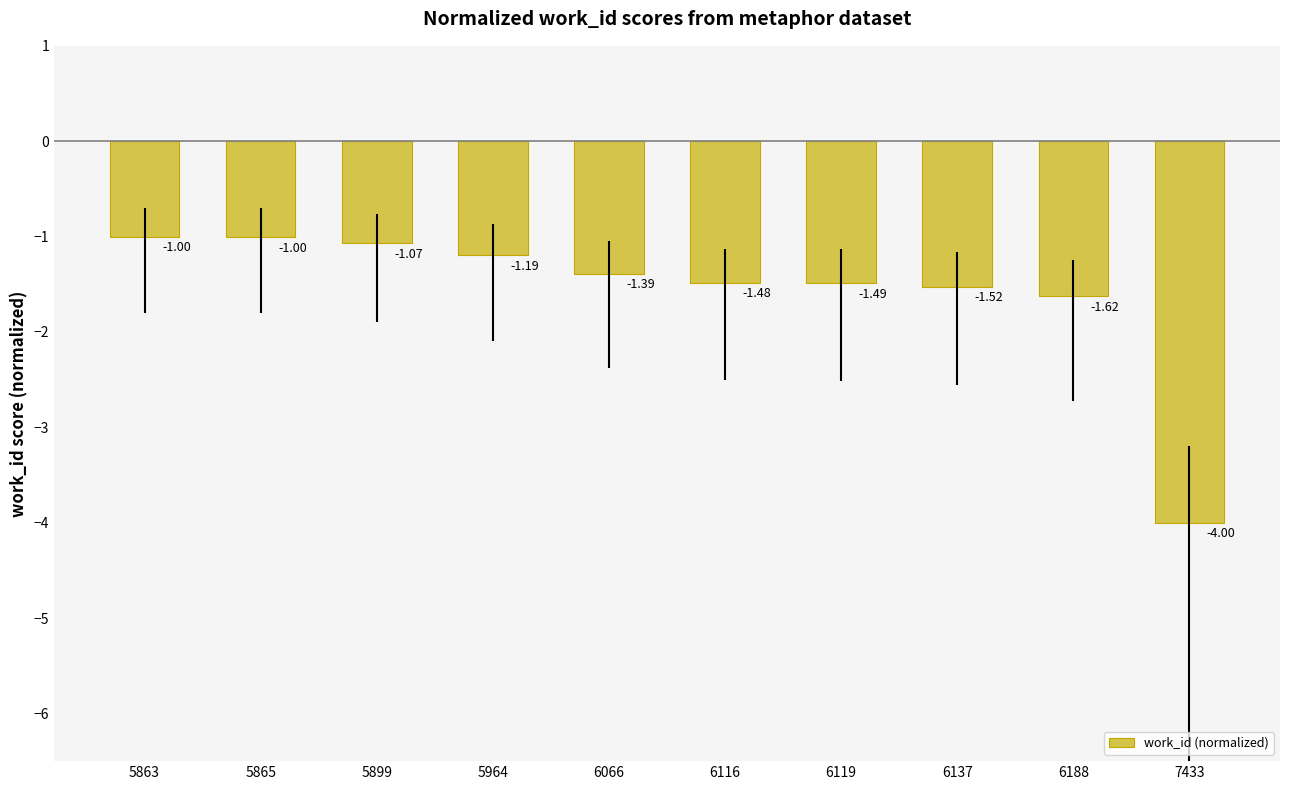

How many bars are there in total?

10